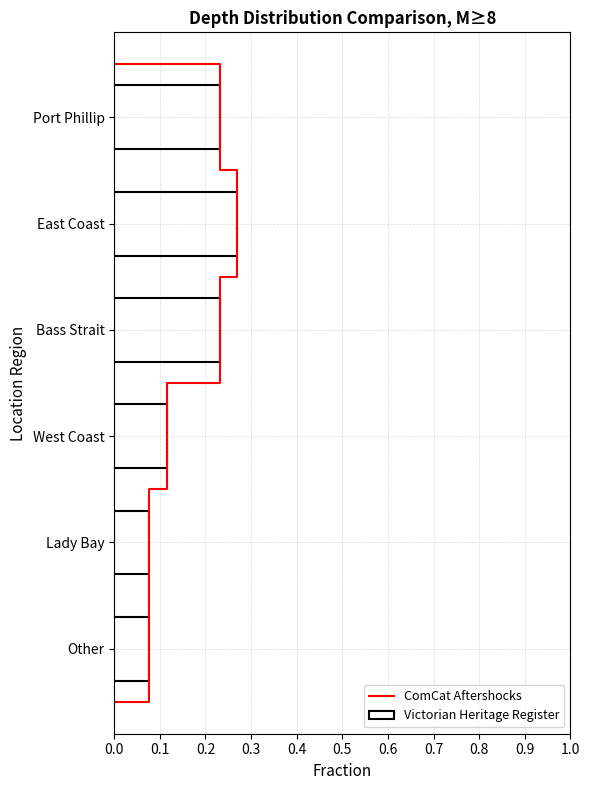

List the labels in order of value, smallest first.

Lady Bay, Other, West Coast, Port Phillip, Bass Strait, East Coast